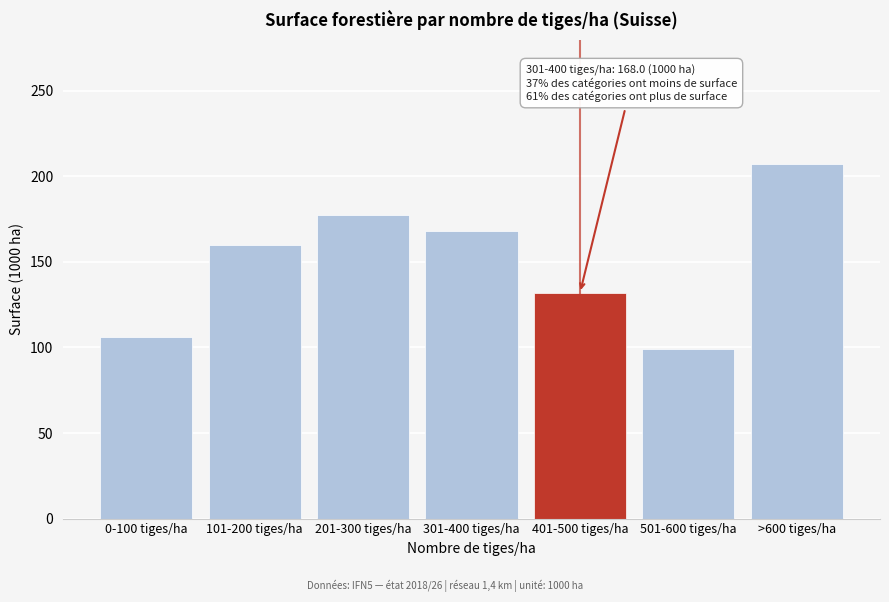

Reading left to right, list all the values displayed in this chart.

105.9	159.8	177.7	168.0	131.9	98.9	207.2